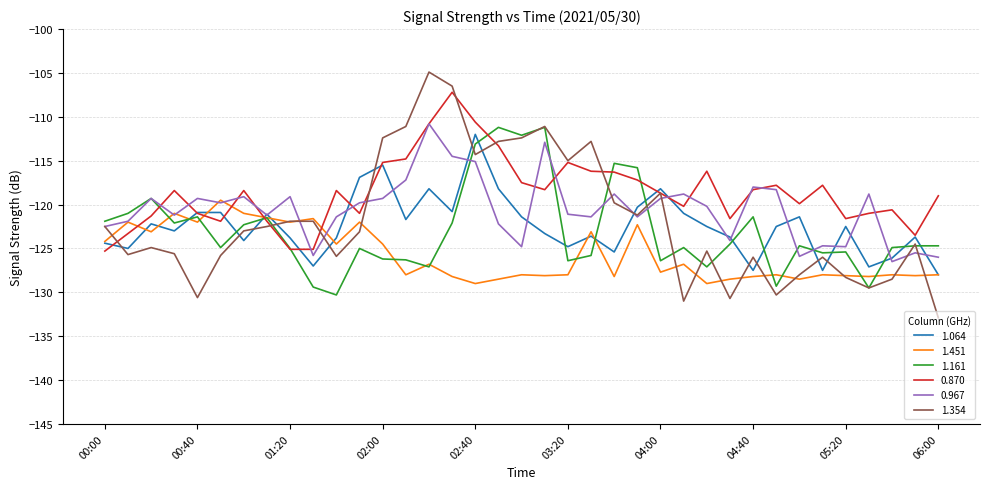

Which series has the largest total across all categories?

0.870